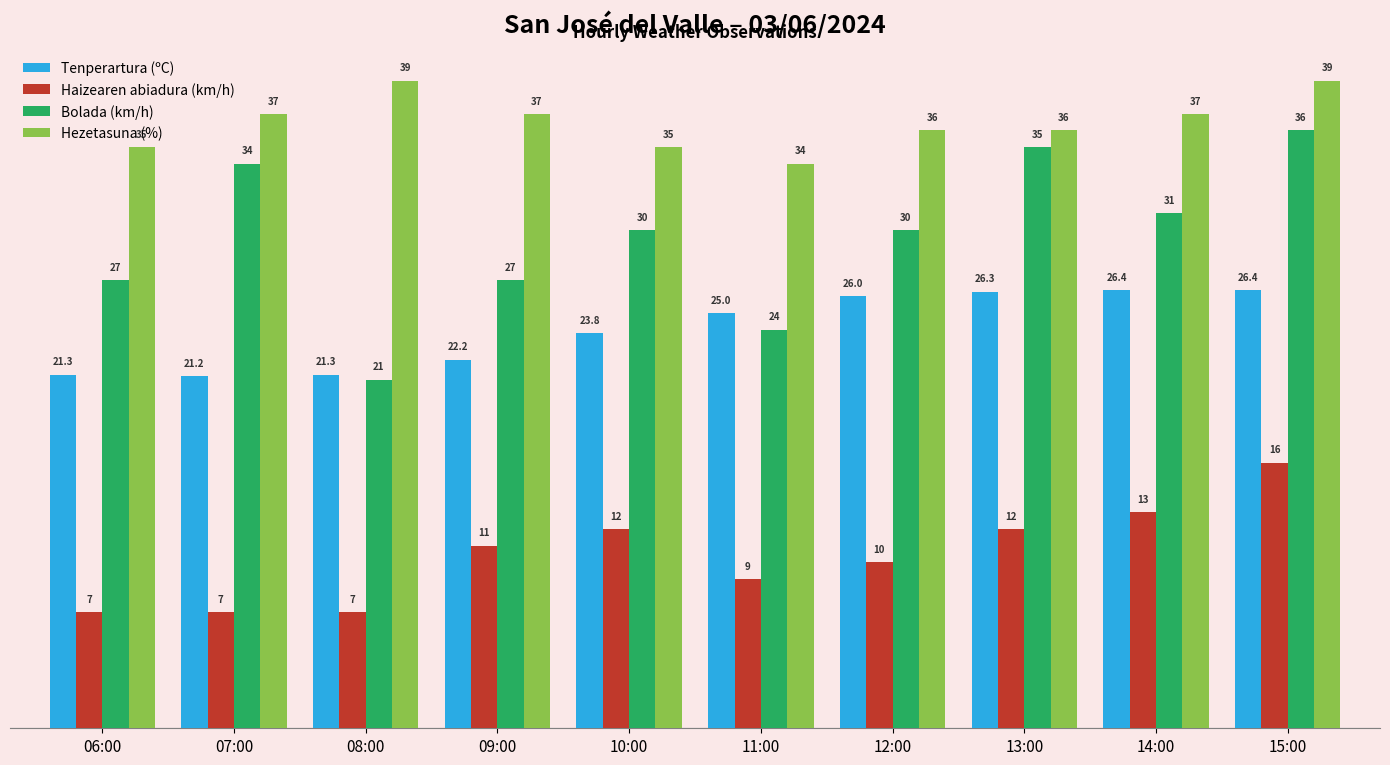

What value does the Bolada (km/h) series have at 10:00?

30.0